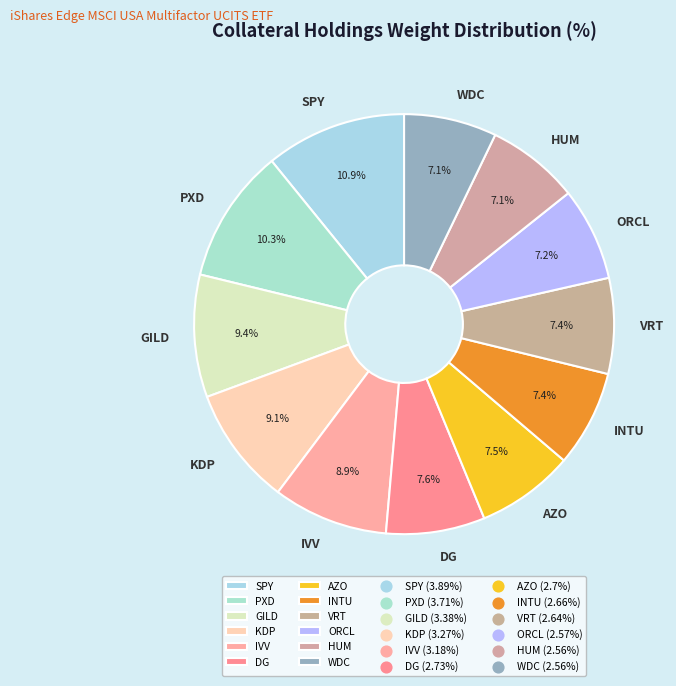

To the nearest percent, what is the combined percentage of ORCL and VRT?

15%